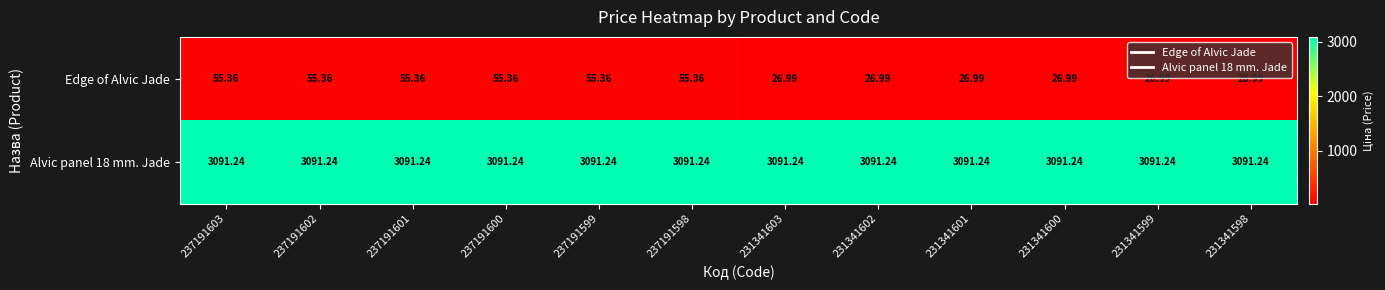

What is the total value across all series at 231341600?

3118.2